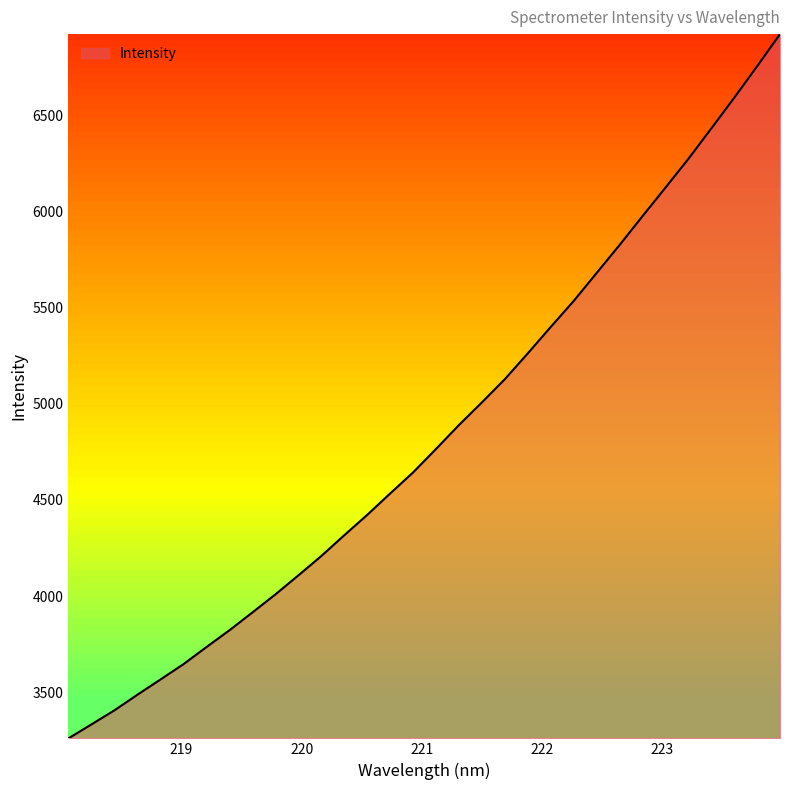

What is the smallest value displayed?

3261.4